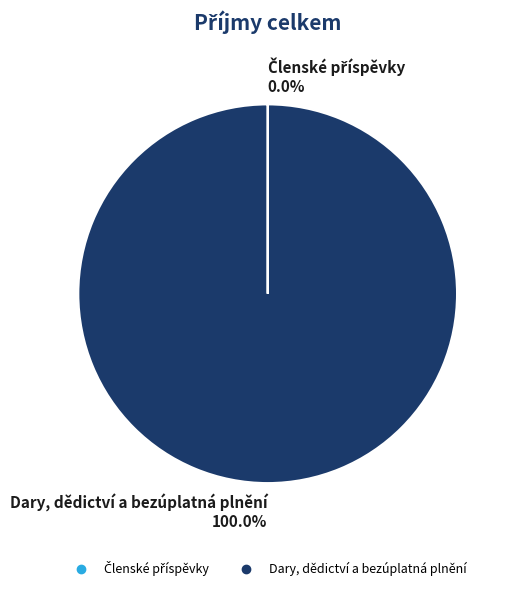

What is the largest slice in the pie chart?

Dary, dědictví a bezúplatná plnění